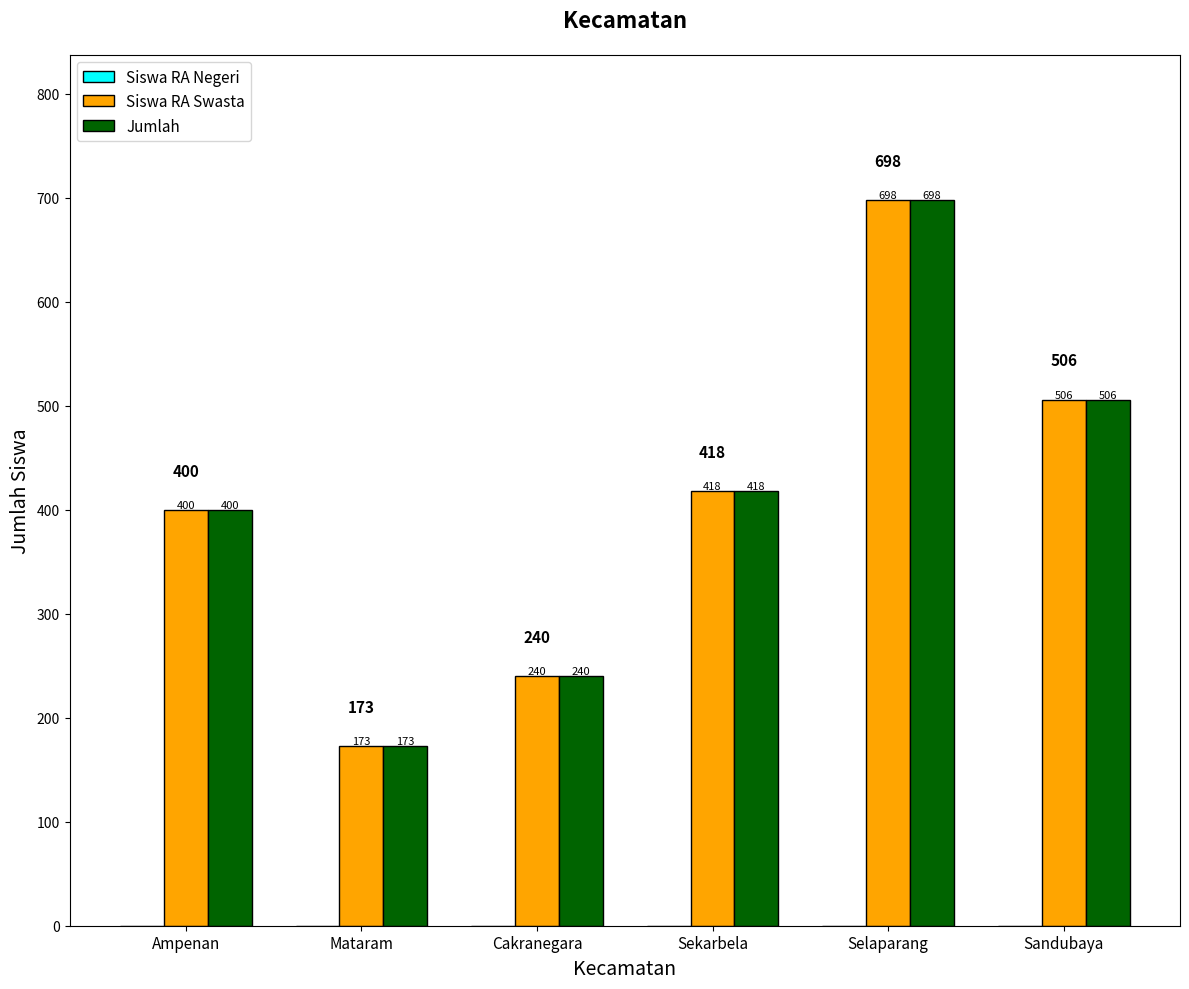

List the labels in order of Jumlah value, smallest first.

Mataram, Cakranegara, Ampenan, Sekarbela, Sandubaya, Selaparang